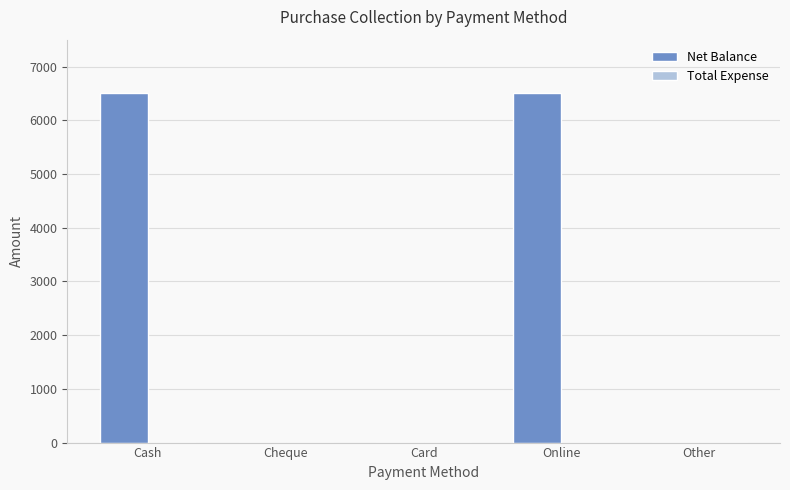

The chart shows a value of -2631 at Other. True or false?

False